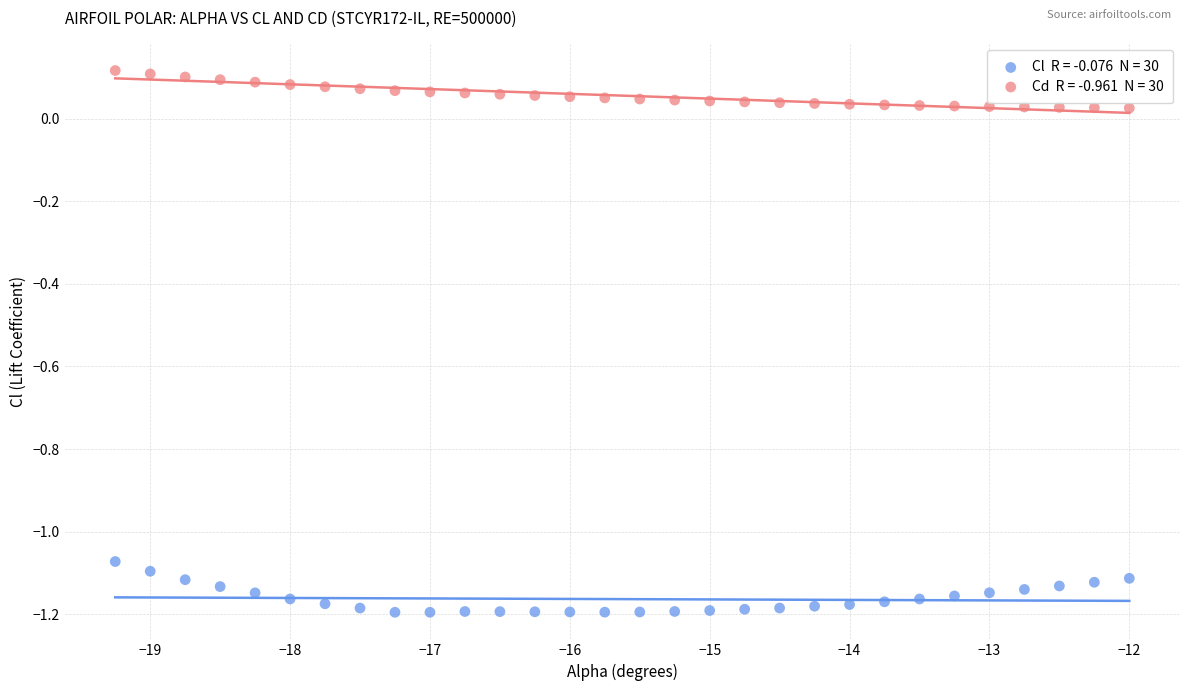

Across all data points, what is the range of Y values (max minus min)?

1.3